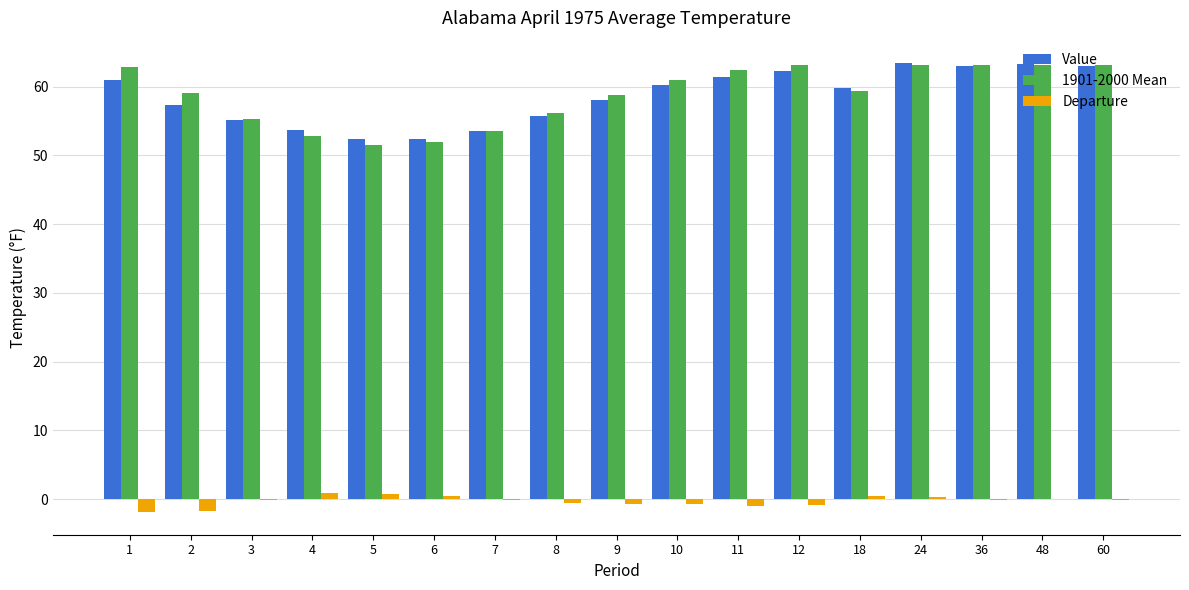

Count the number of categories in the chart.

17